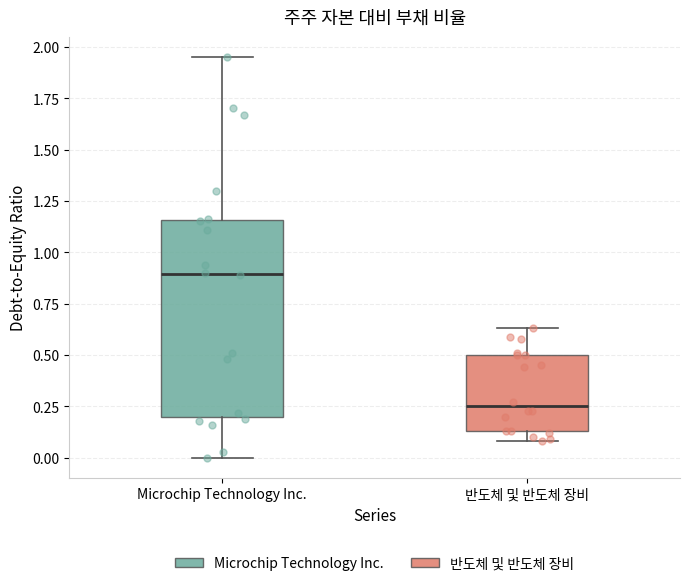

Where is the upper edge of the box for 반도체 및 반도체 장비 on the y-axis? The values are not printed on the chart, so give them approximately, as read against the axis.

0.50